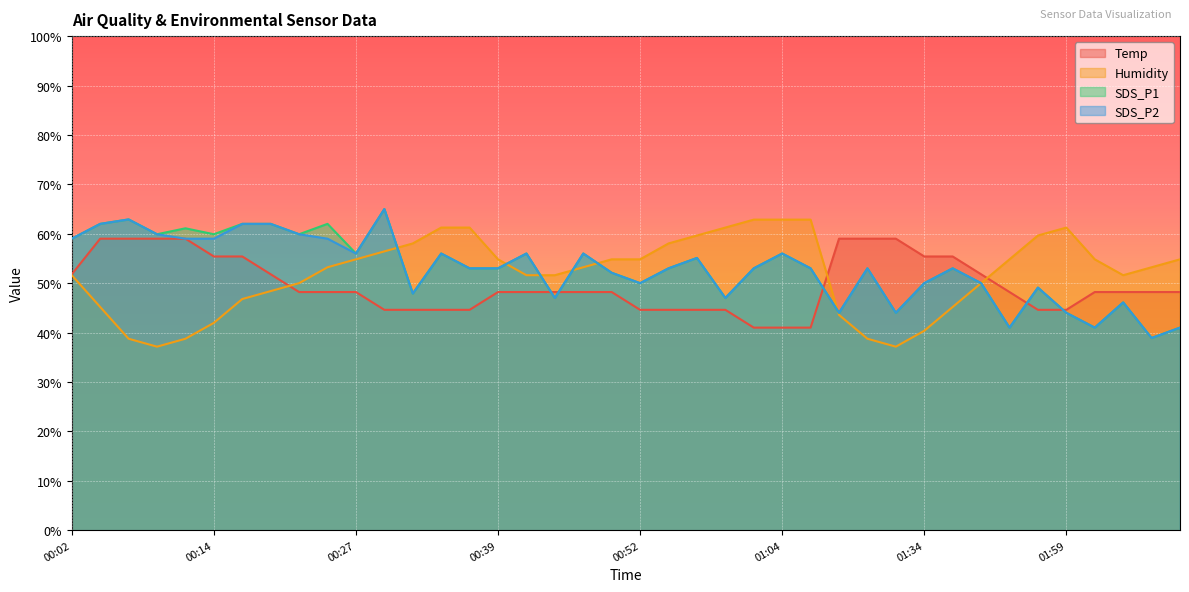

Which has a higher value, 00:22 or 00:57?

00:22